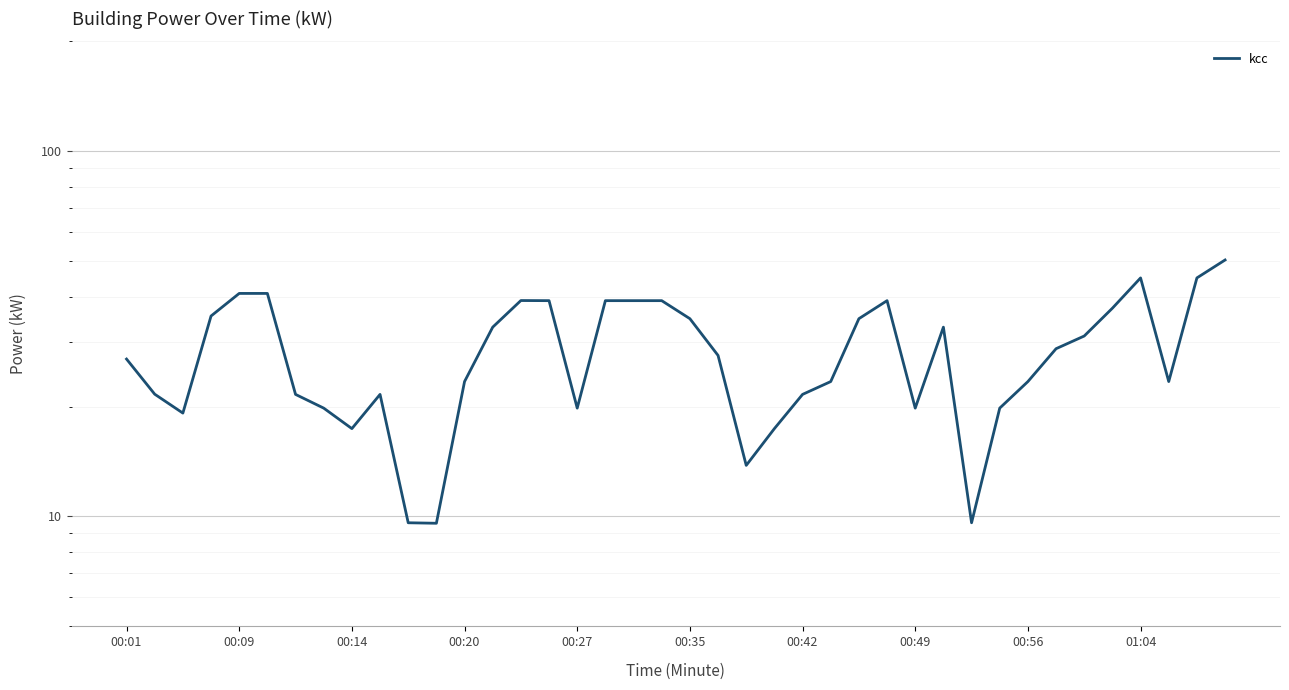

What is the sum of the values at 00:42 and 33?

50.4